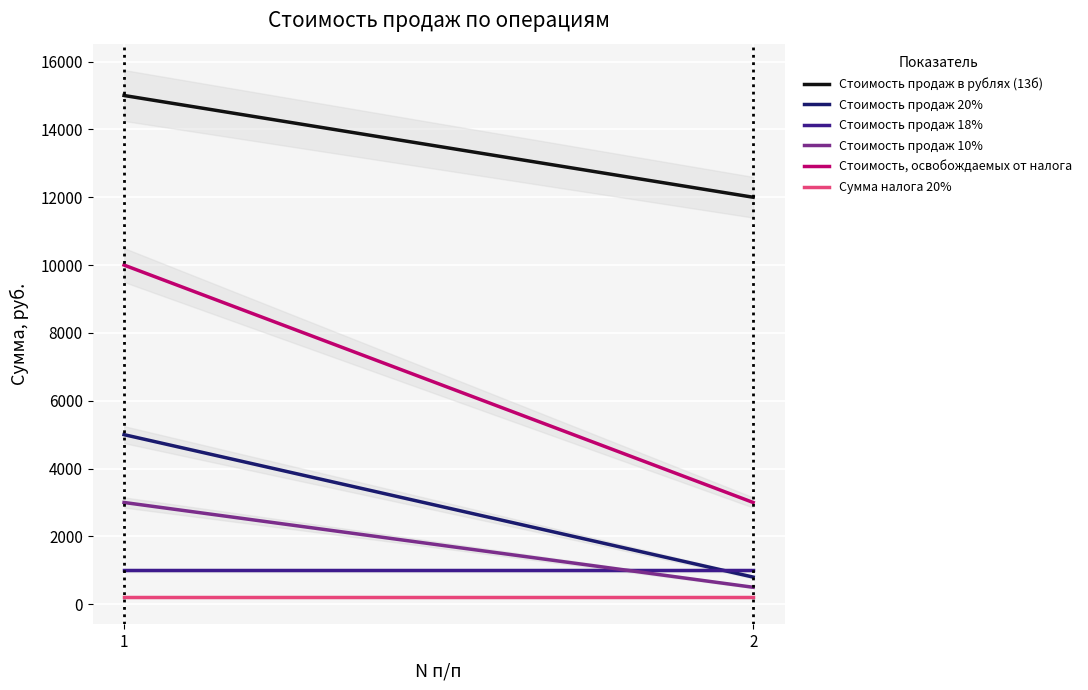

What value does the Стоимость, освобождаемых от налога series have at 1, to the nearest 50?

10000